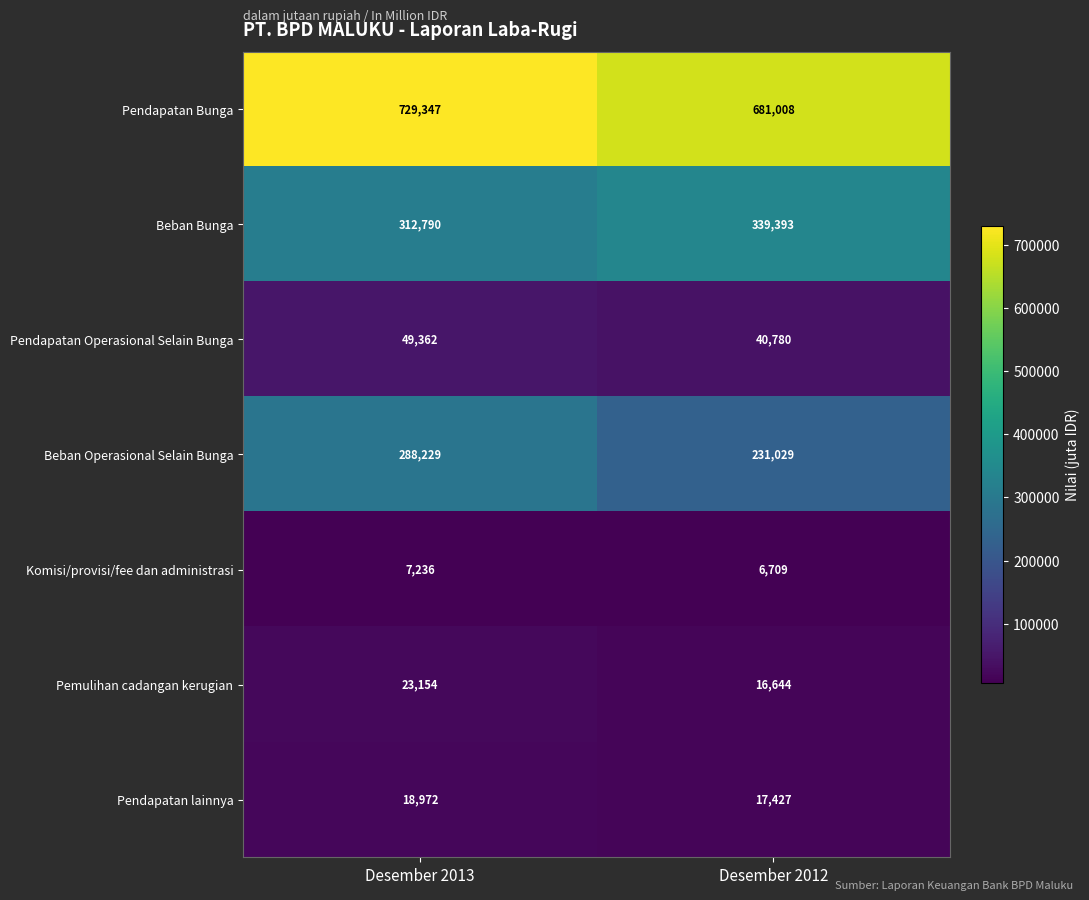

At which category is the sum across all series the highest?

Desember 2013